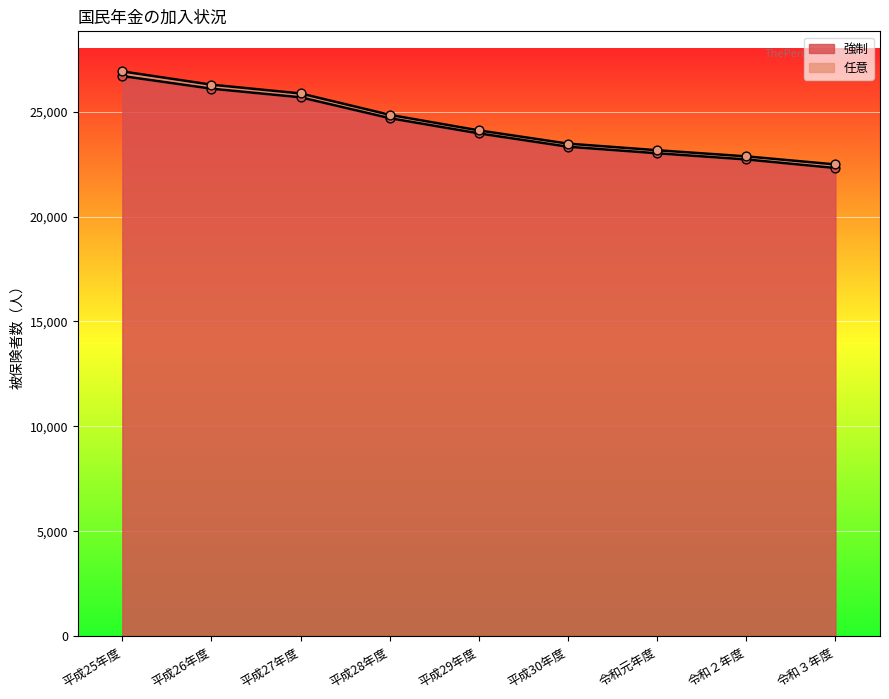

Approximately how many times larger is the value at 平成29年度 compared to 平成27年度?

0.9